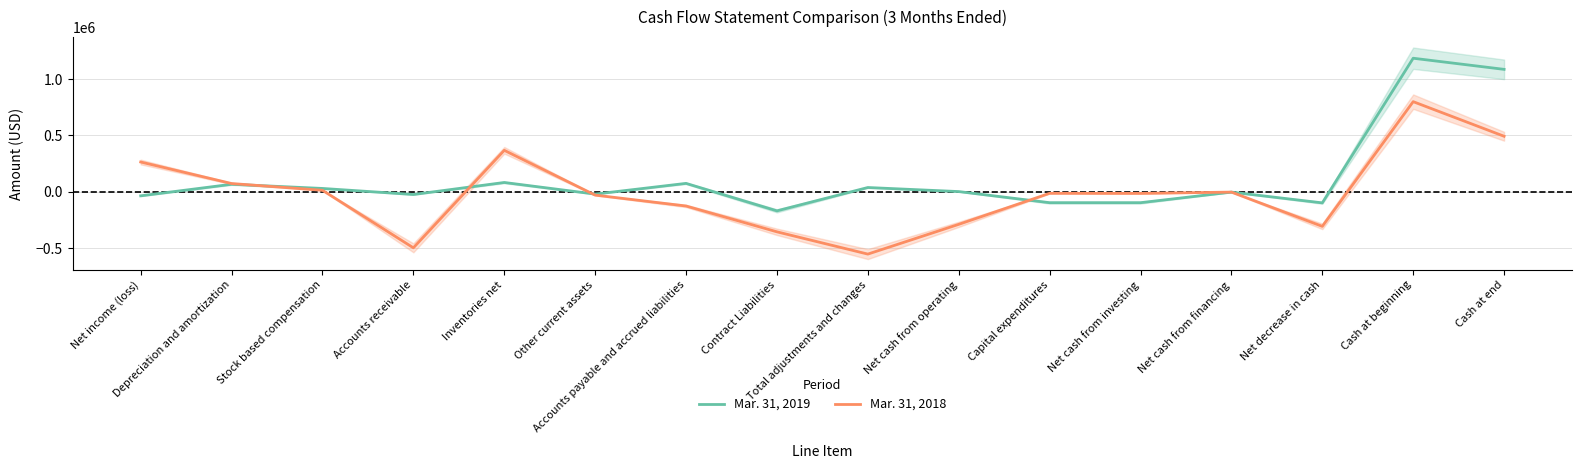

Reading right to left, what are all the values shown in this chart?

Mar. 31, 2019: Cash at end=1086783	Cash at beginning=1185553	Net decrease in cash=-98770	Net cash from financing=-3233	Net cash from investing=-97112	Capital expenditures=-97112	Net cash from operating=1575	Total adjustments and changes=37710	Contract Liabilities=-169635	Accounts payable and accrued liabilities=74358	Other current assets=-20768	Inventories net=82347	Accounts receivable=-24327	Stock based compensation=29375	Depreciation and amortization=66360	Net income (loss)=-36135
Mar. 31, 2018: Cash at end=492795	Cash at beginning=799953	Net decrease in cash=-307158	Net cash from financing=-3110	Net cash from investing=-14665	Capital expenditures=-13790	Net cash from operating=-289383	Total adjustments and changes=-553546	Contract Liabilities=-355777	Accounts payable and accrued liabilities=-126474	Other current assets=-29749	Inventories net=367884	Accounts receivable=-497802	Stock based compensation=13035	Depreciation and amortization=73049	Net income (loss)=264163